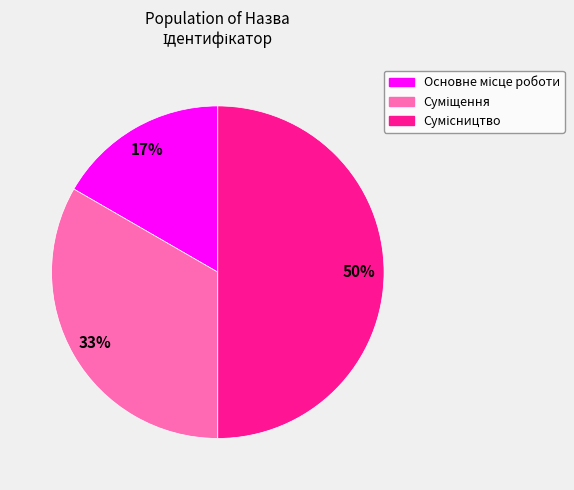

To the nearest percent, what is the difference between the largest and smallest slice percentages?

33%